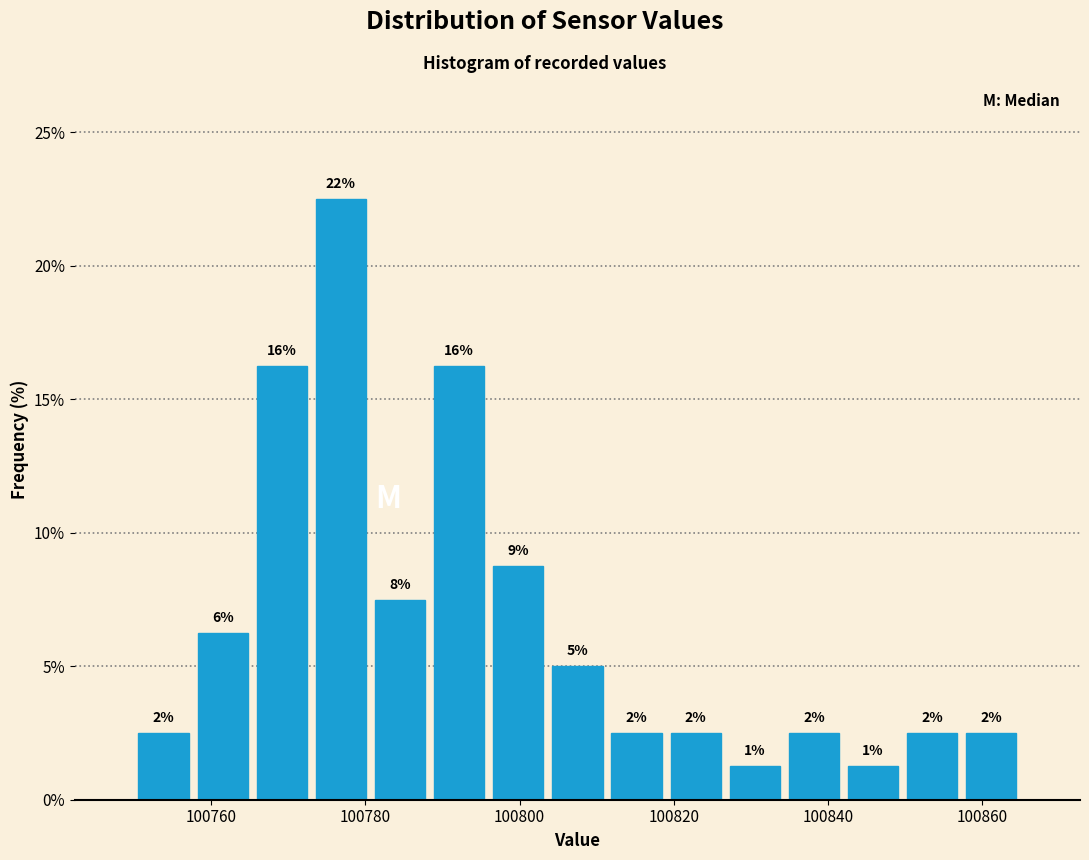

Read against the x-axis, roughly where is the centre of the tallest bar?

100776